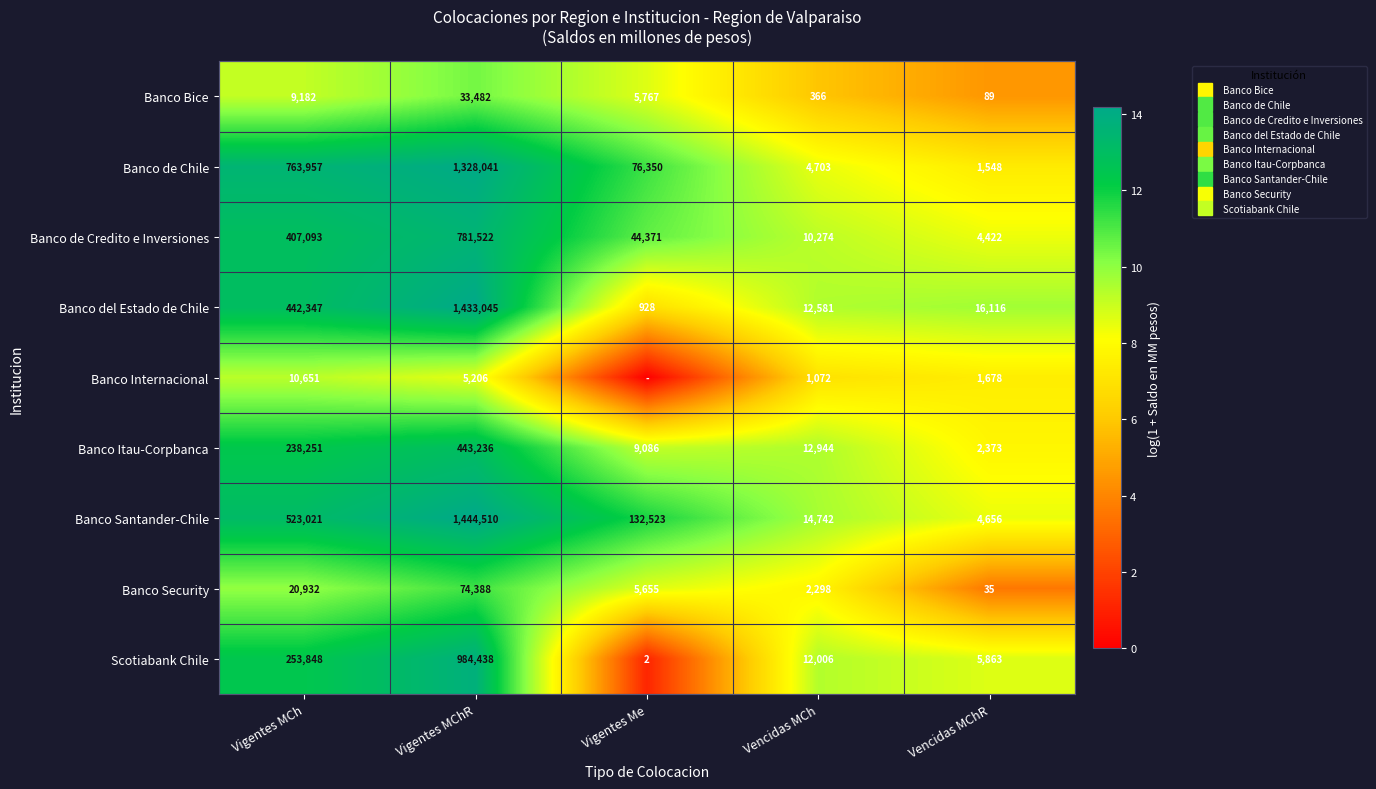

True or false: Scotiabank Chile has a value of 1.1 at Vigentes Me.

True